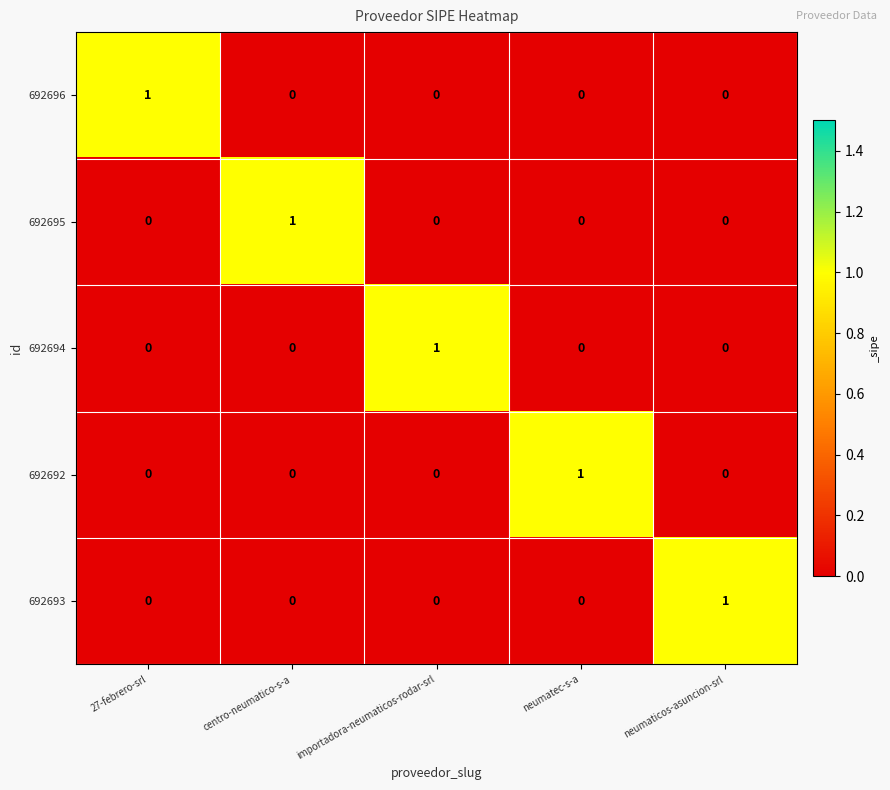

At how many categories does at least one series exceed 0?

5